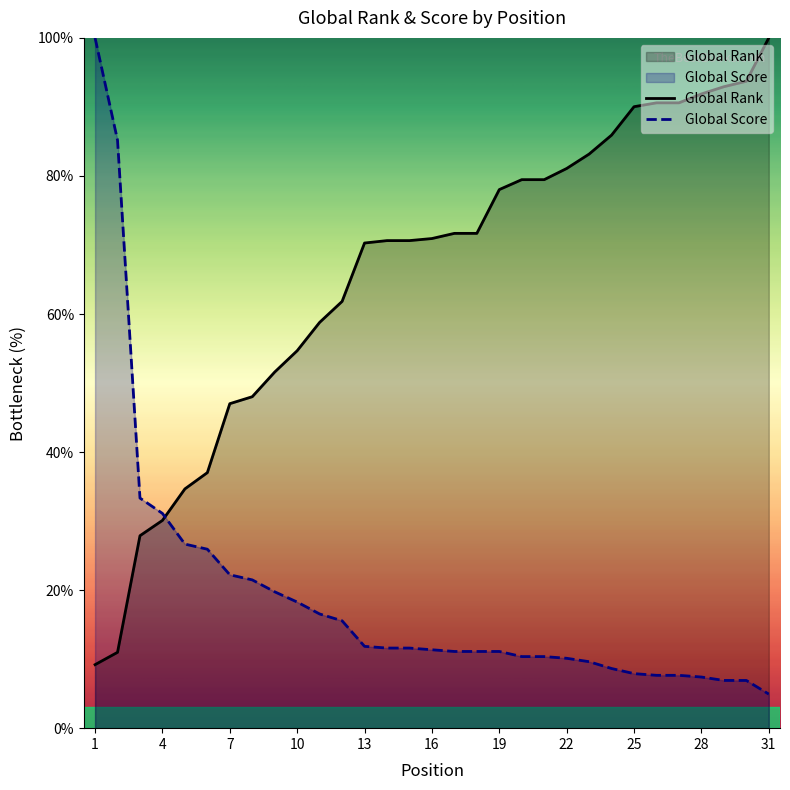

Which series has the largest range (max minus min)?

Global Score